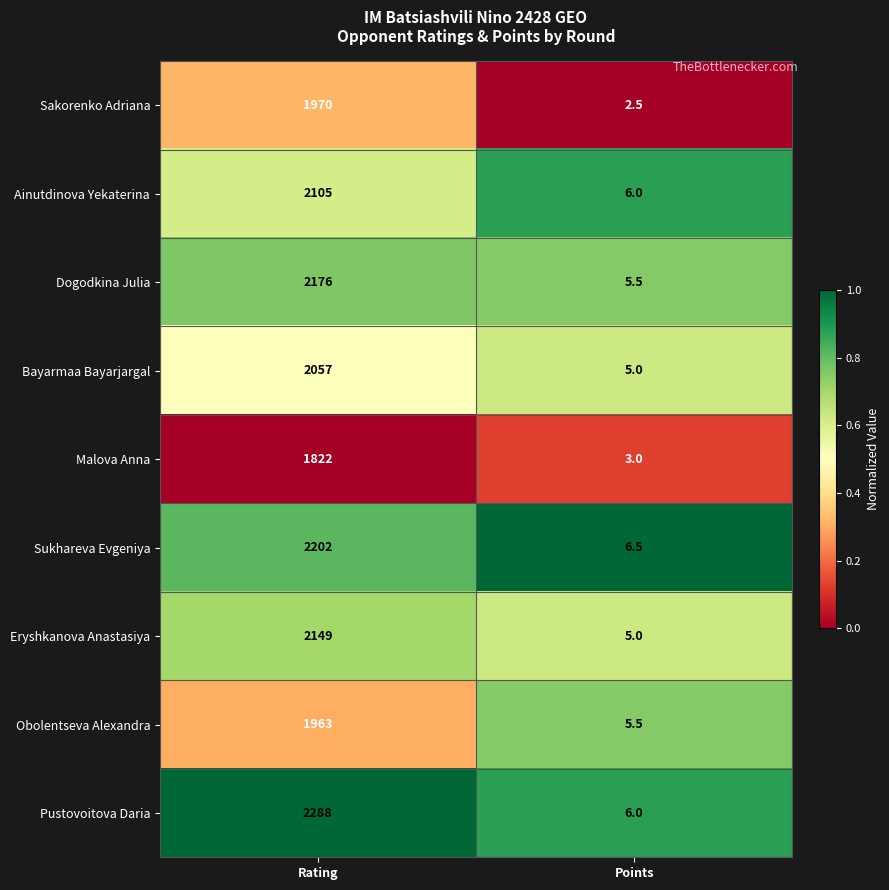

What is the smallest value displayed?

2.5